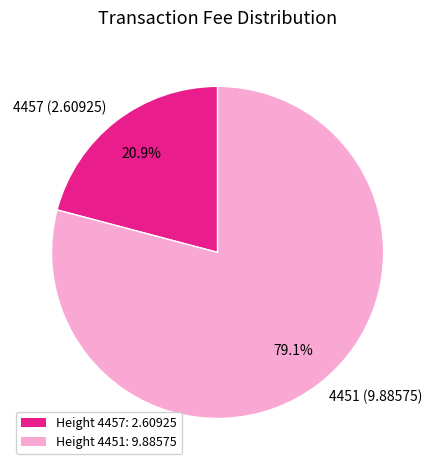

How many segments does this pie chart have?

2